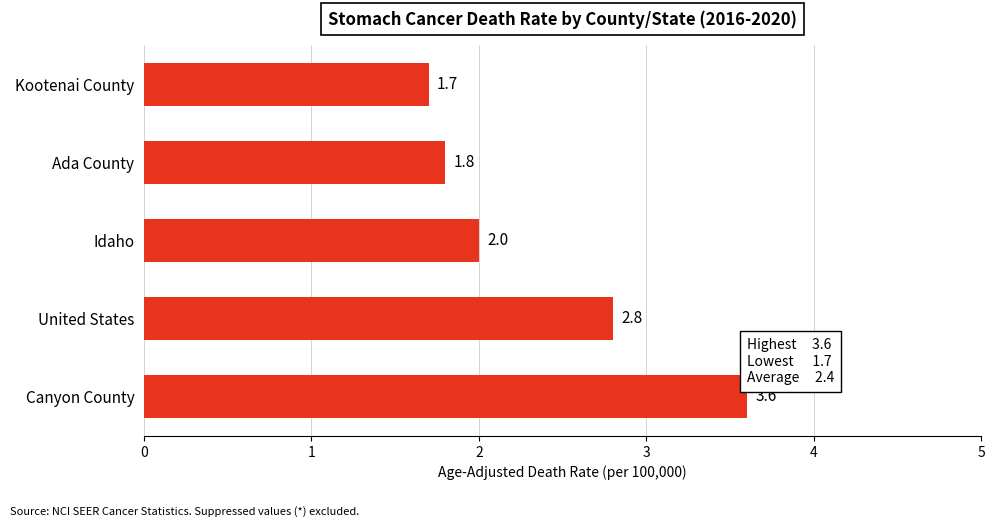

Reading top to bottom, list all the values displayed in this chart.

1.7	1.8	2.0	2.8	3.6